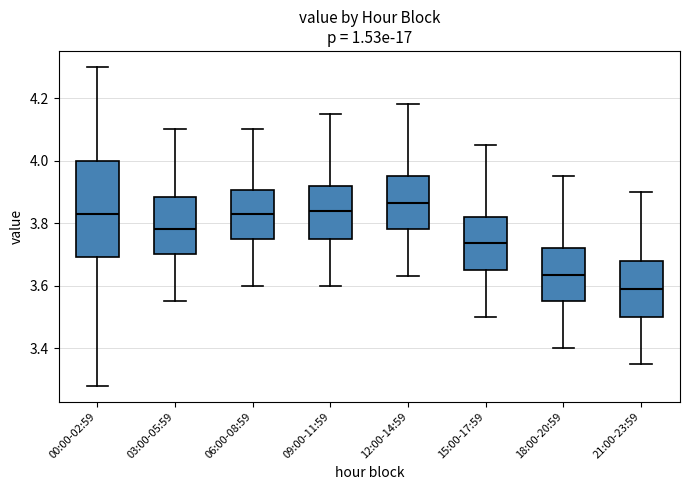

Where is the upper edge of the box for 18:00-20:59 on the y-axis? The values are not printed on the chart, so give them approximately, as read against the axis.

3.72